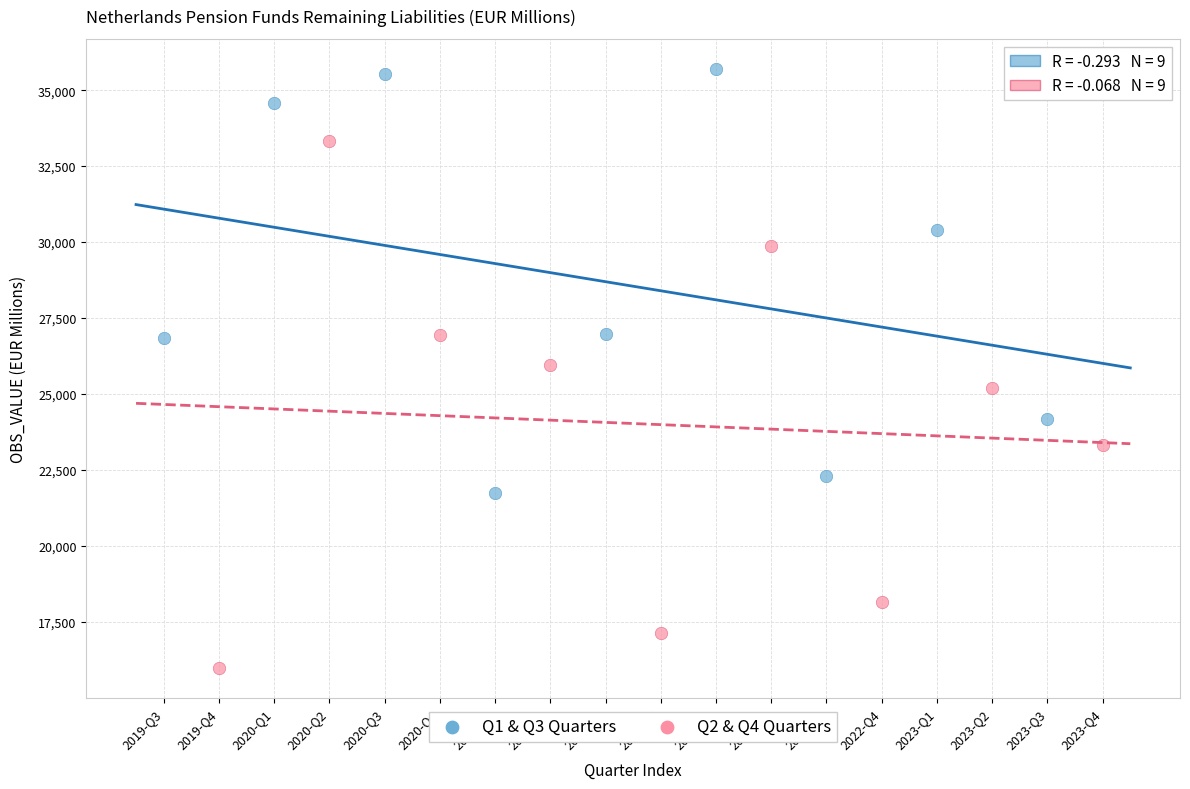

Which series has the widest spread of Y values?

Q2 & Q4 Quarters